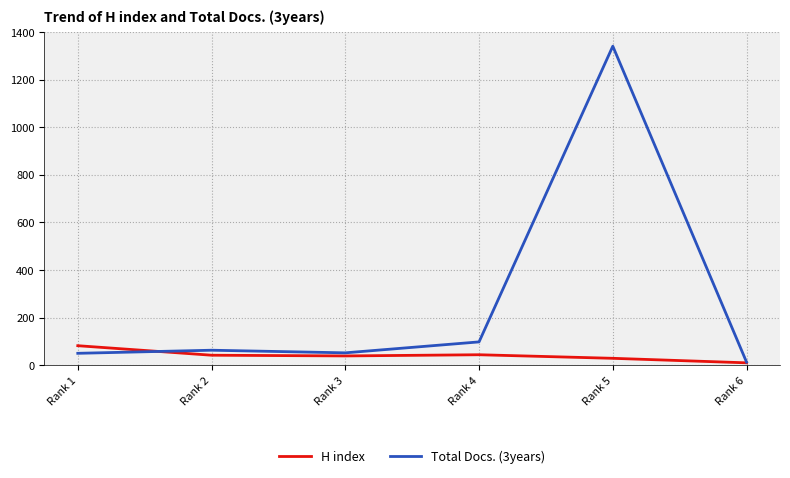

At Rank 5, list the series in order from smallest to largest.

H index, Total Docs. (3years)